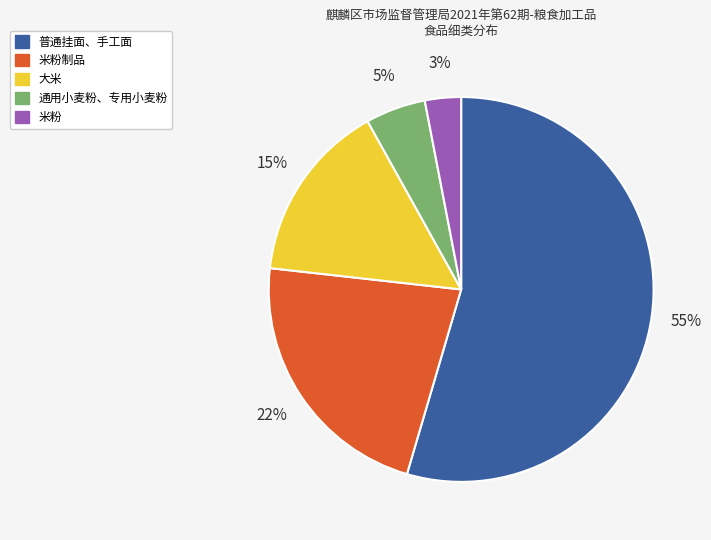

Approximately how many times larger is the value at 大米 compared to 米粉制品?

0.7